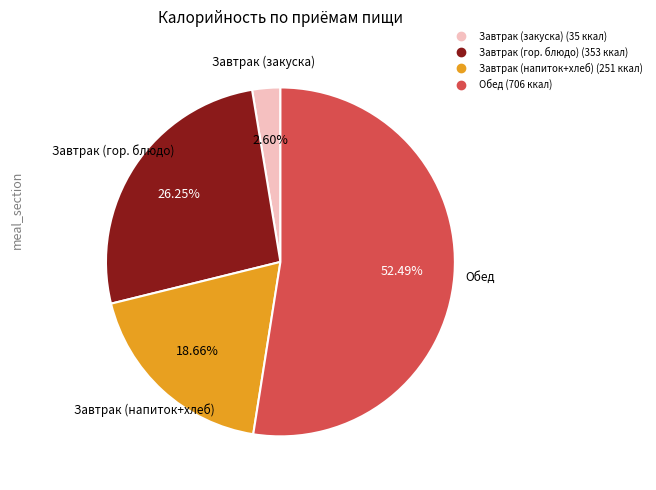

Does any single category account for the majority?

Yes